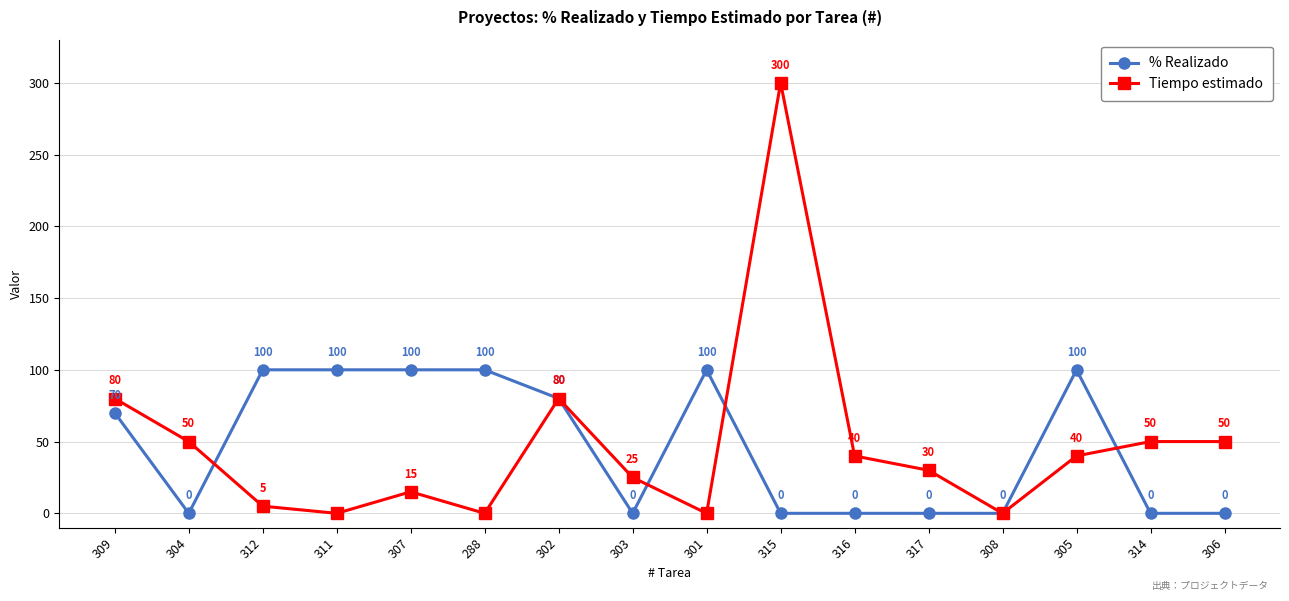

True or false: % Realizado has a value of 66 at 304.

False